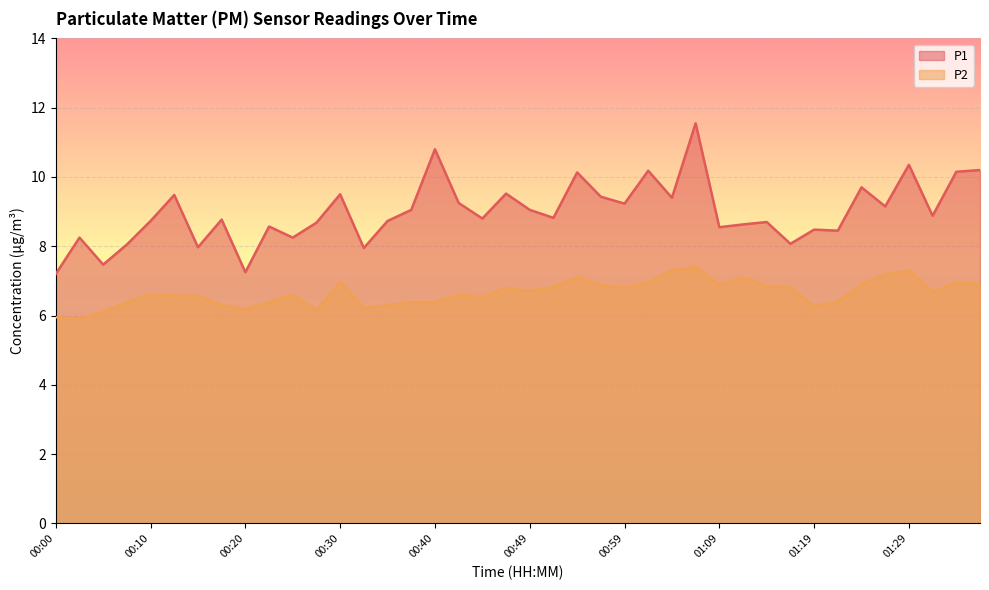

Between 00:35 and 00:49, which series saw the biggest shift?

P2